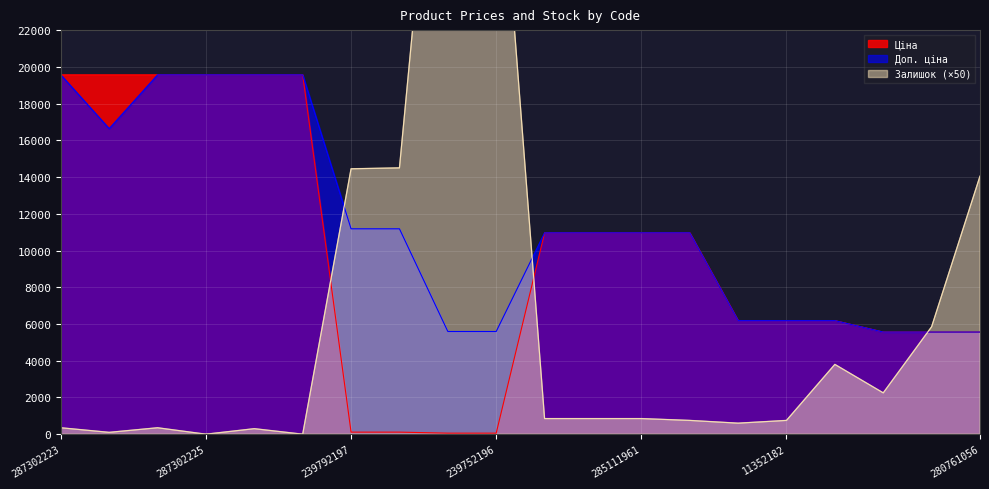

How many interior local peaks does the Залишок series have?

4